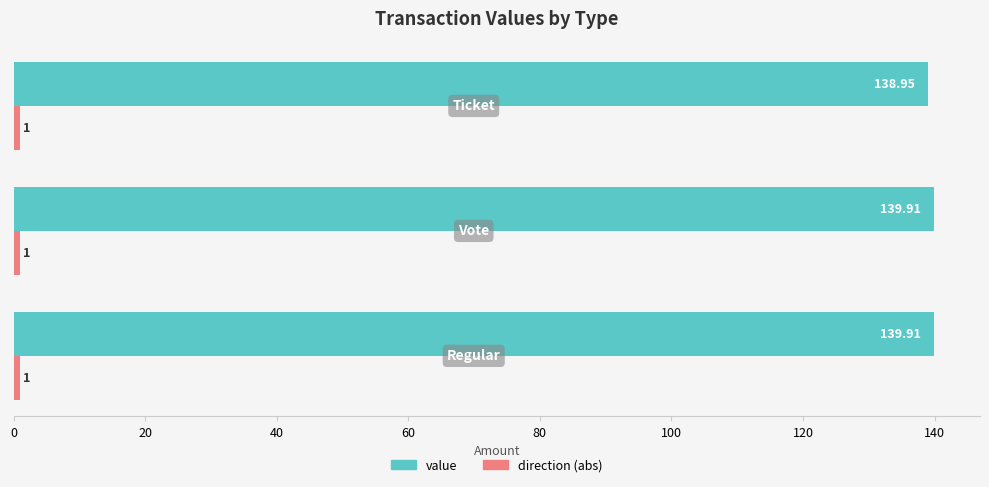

Which series has the largest range (max minus min)?

value